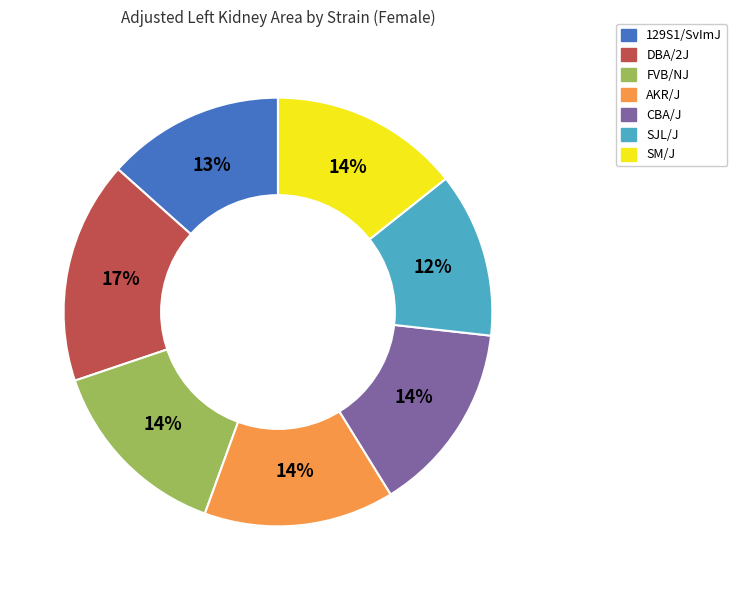

Approximately how many times larger is the value at 129S1/SvImJ compared to SJL/J?

1.1